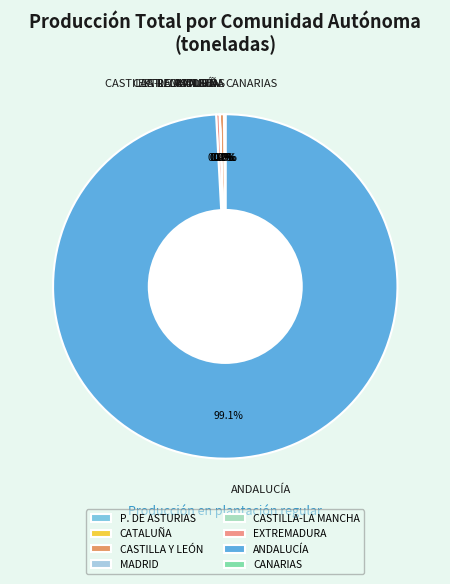

Is there any slice that represents more than half of the pie?

Yes